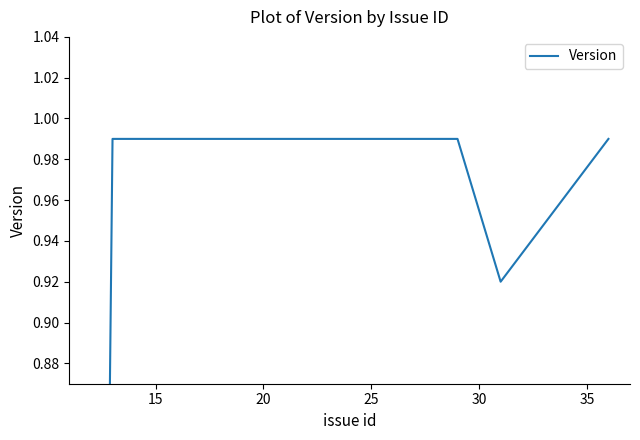

How many values exceed 0?

7